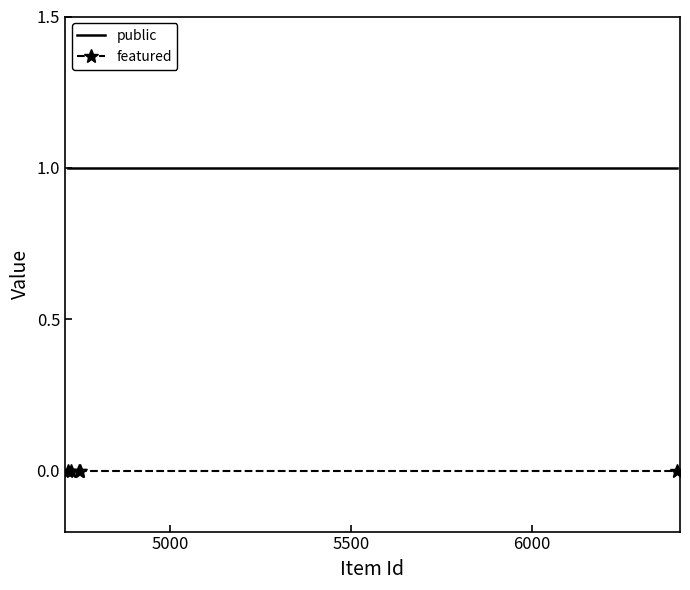

Which series has the largest total across all categories?

public